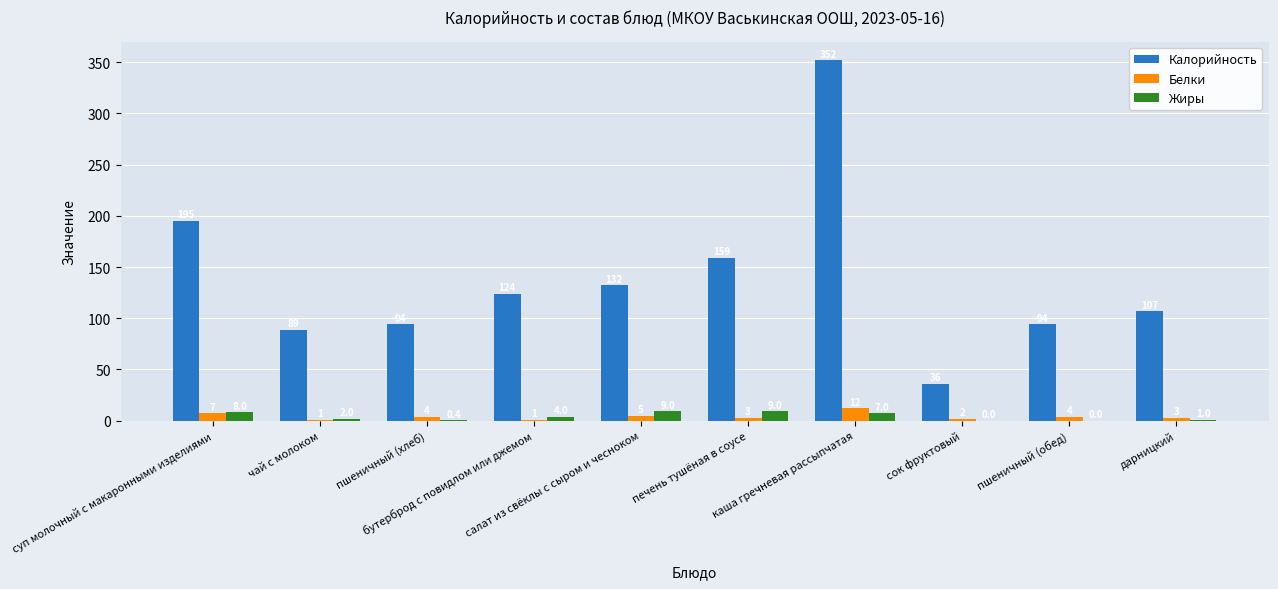

What is the sum of all Белки values?

42.0